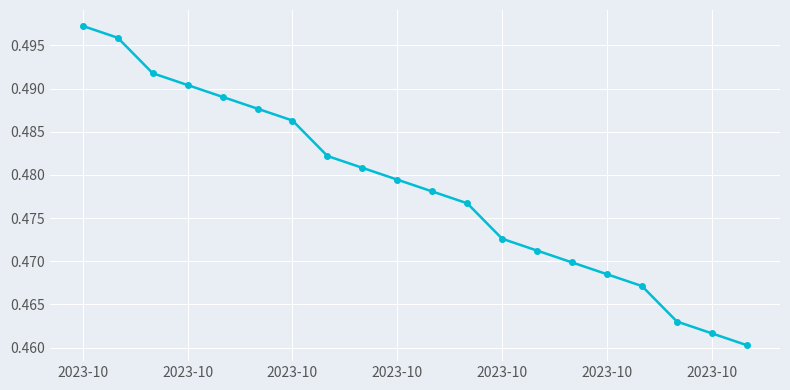

True or false: the data has more than 2 interior local peaks.

False